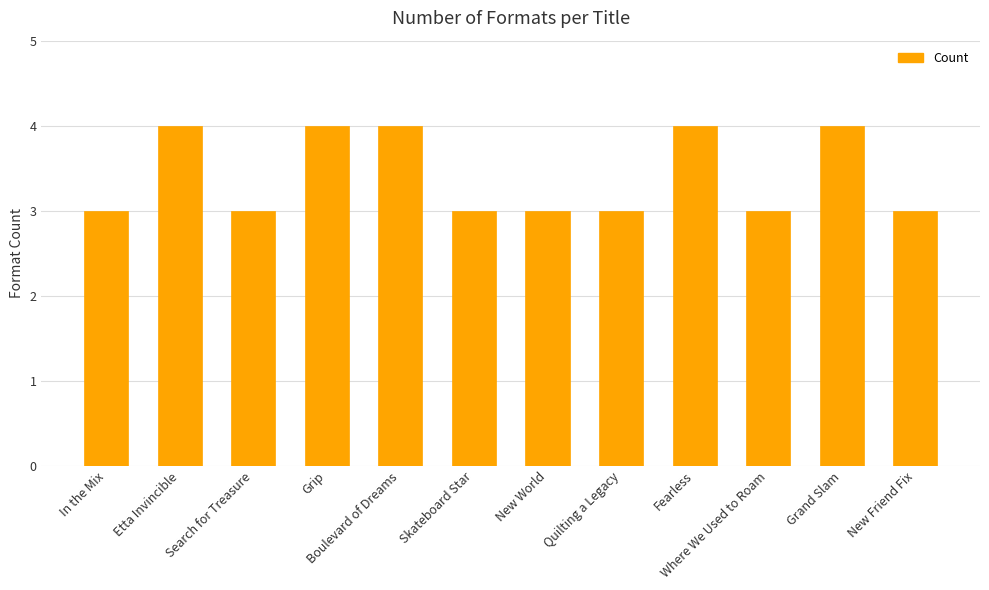

What is the smallest value displayed?

3